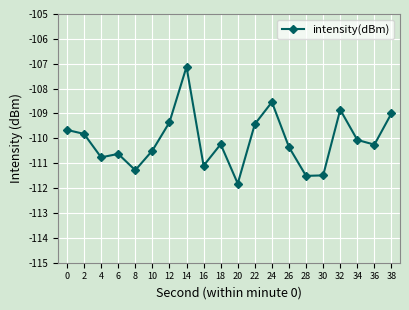

The value at 34 is -75.4. True or false?

False